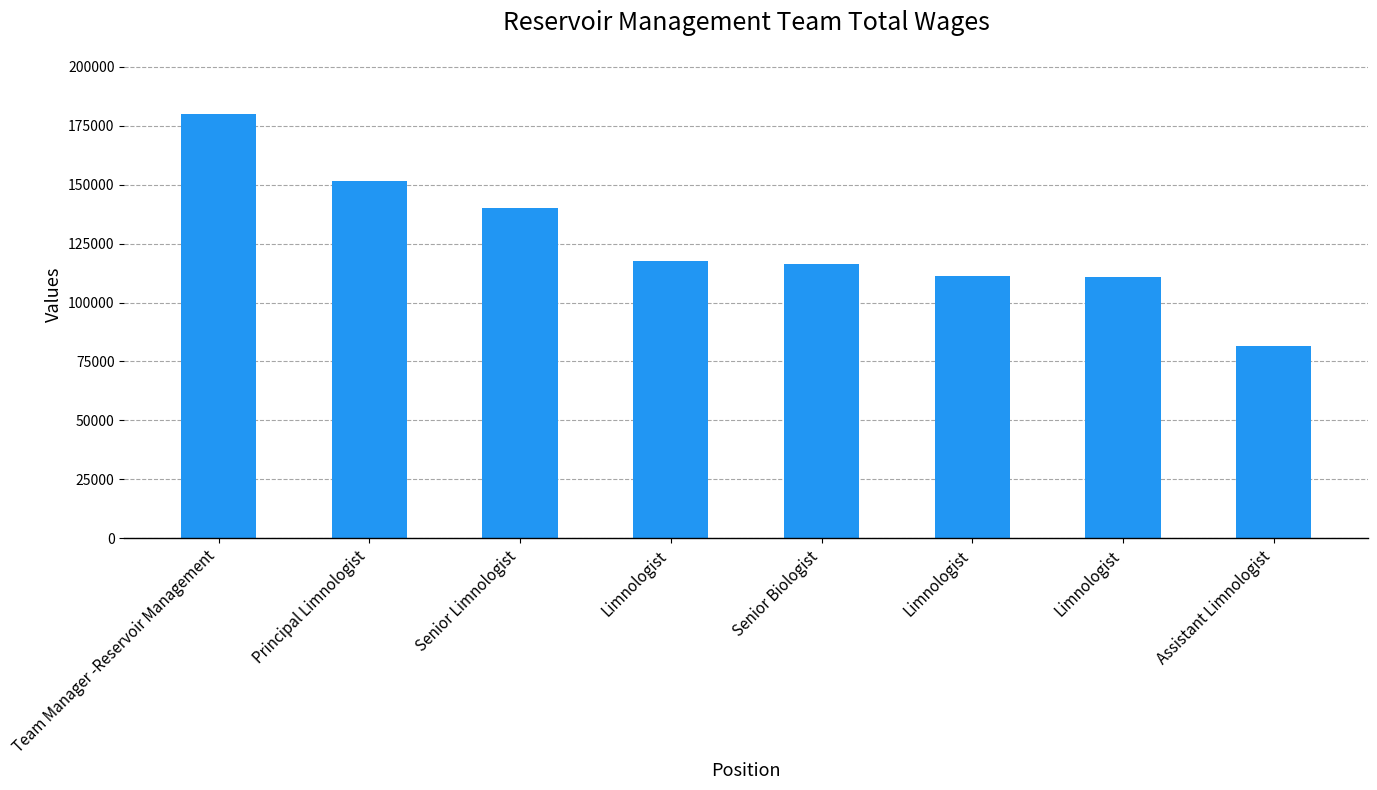

How many series are shown in this chart?

1